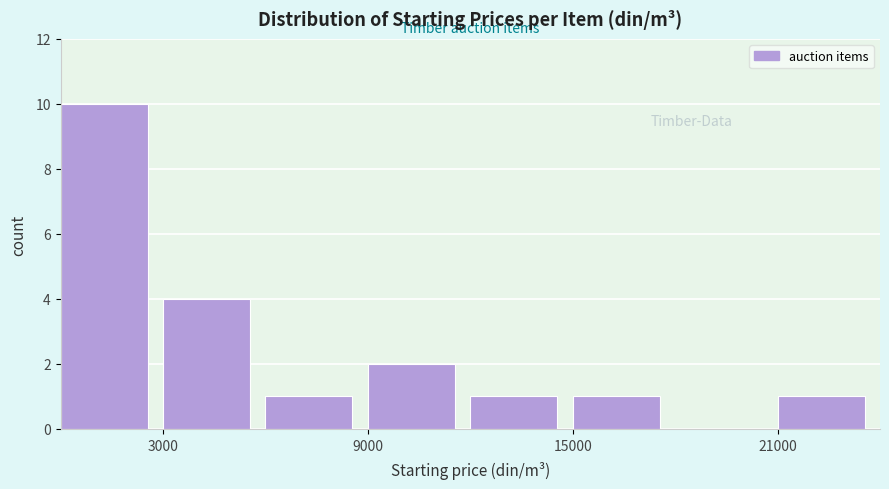

Around what value on the x-axis is the tallest bar? Give the approximate position of its centre, as read against the axis.

1000